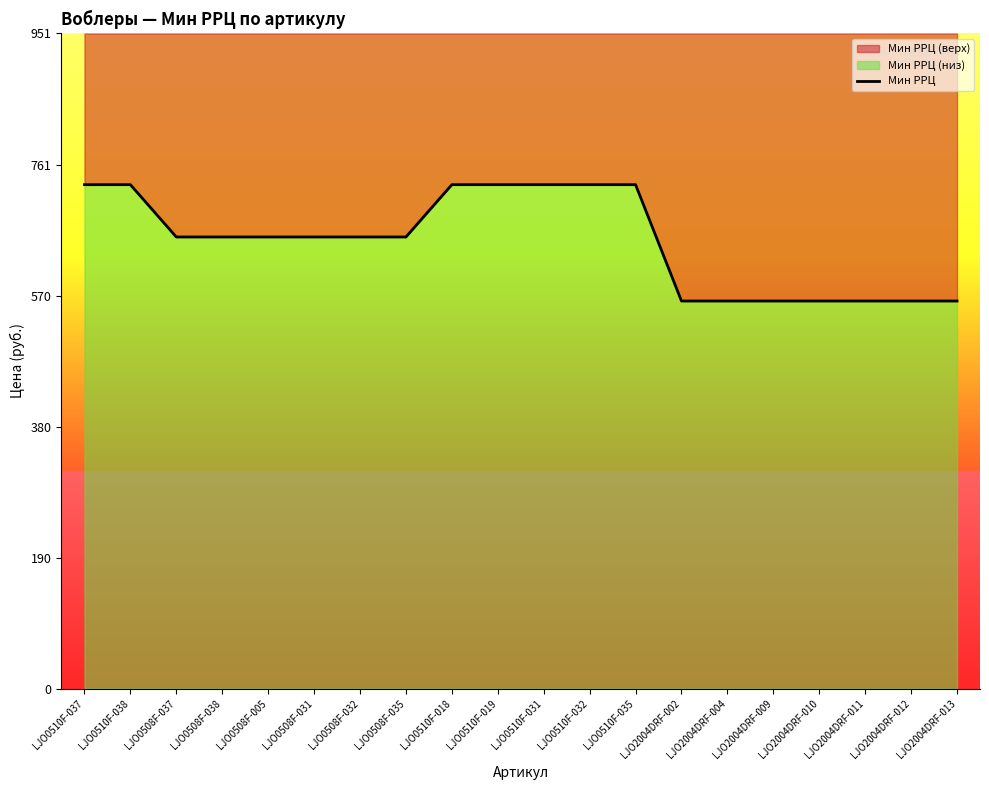

At which label is the value closest to 647?

LJO0508F-037